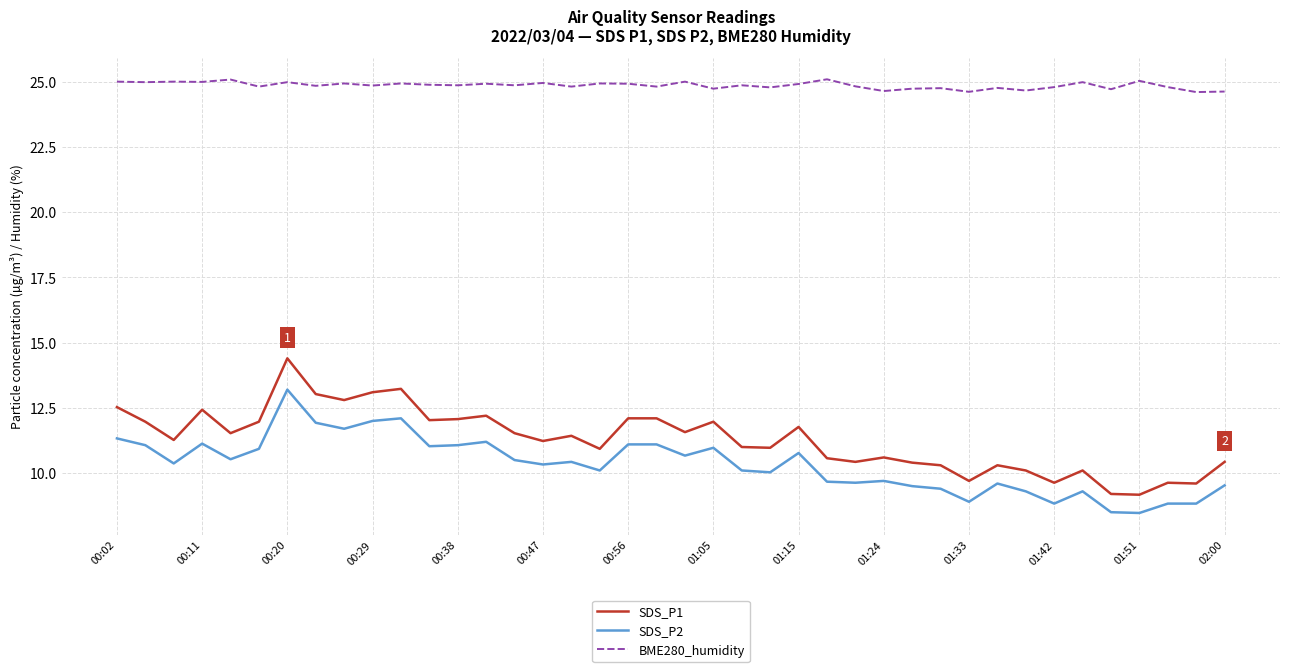

What is the difference between the maximum and minimum values in the BME280_humidity series?

0.5